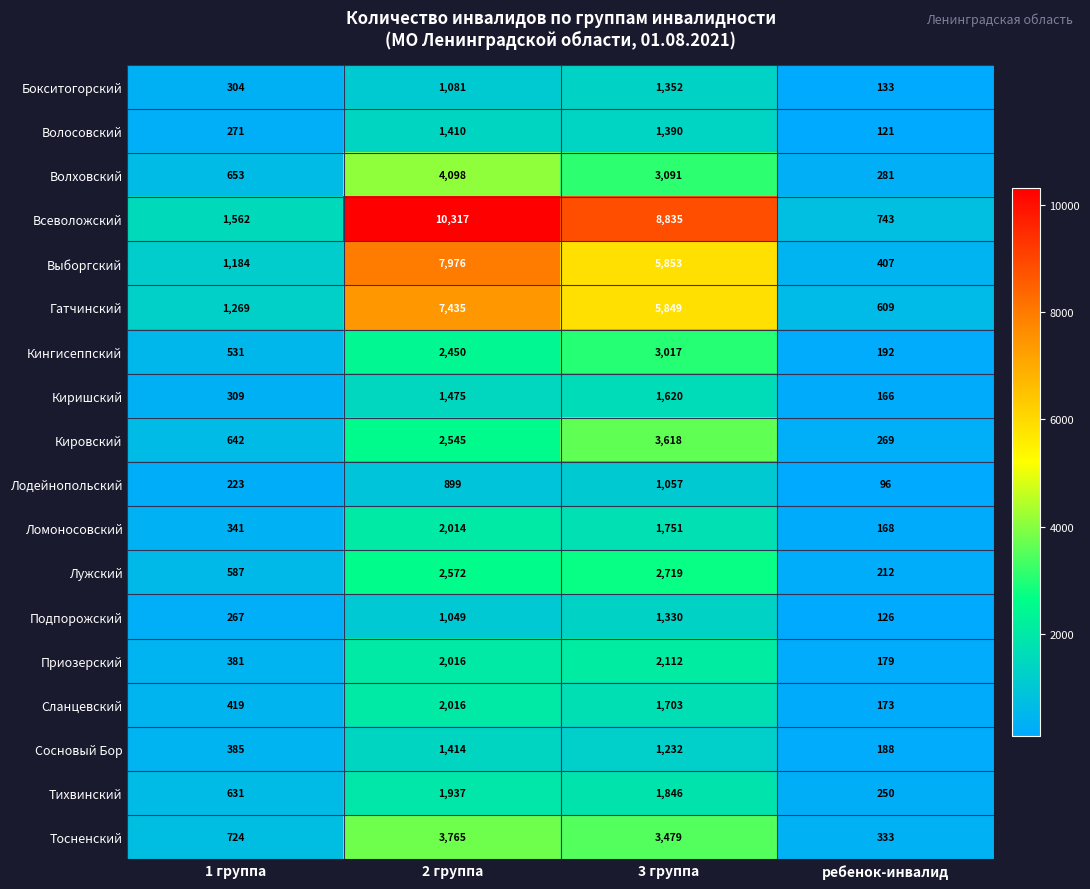

Count the number of categories in the chart.

4